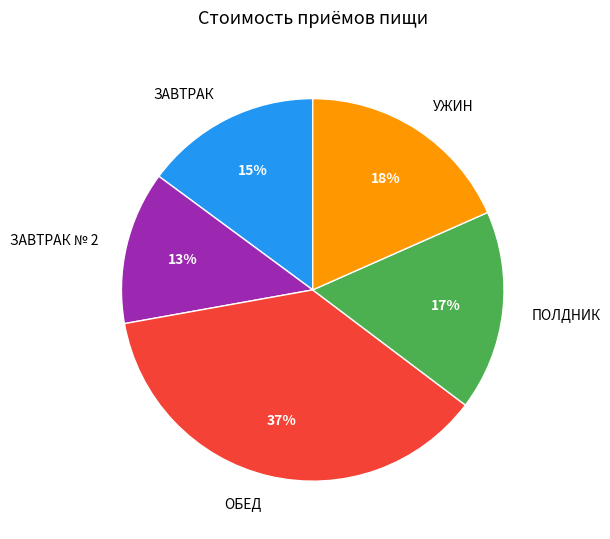

To the nearest percent, what is the difference between the largest and smallest slice percentages?

24%